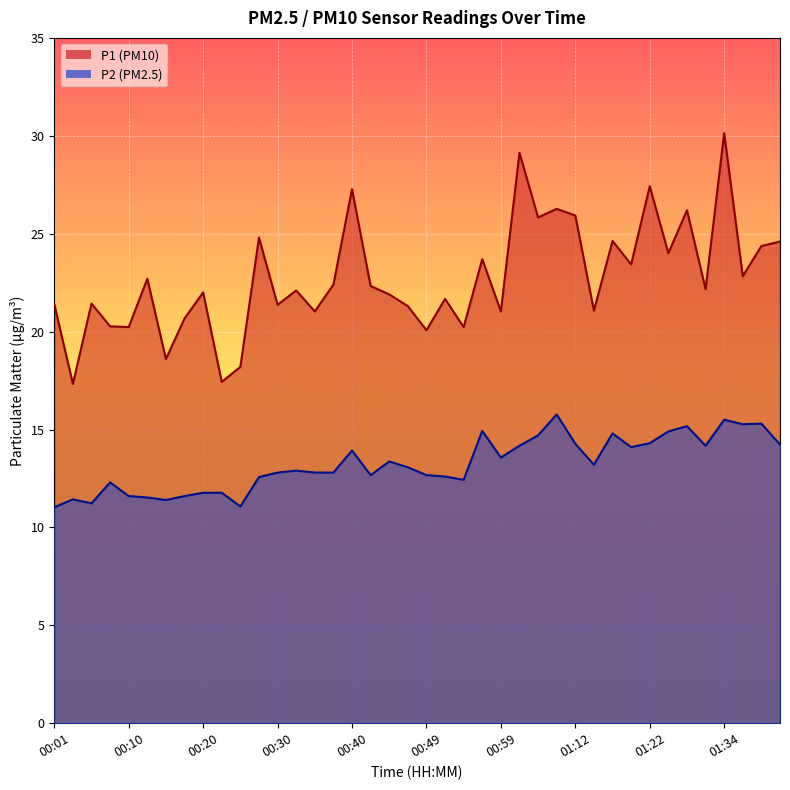

At 00:40, list the series in order from largest to smallest.

P1 (PM10), P2 (PM2.5)